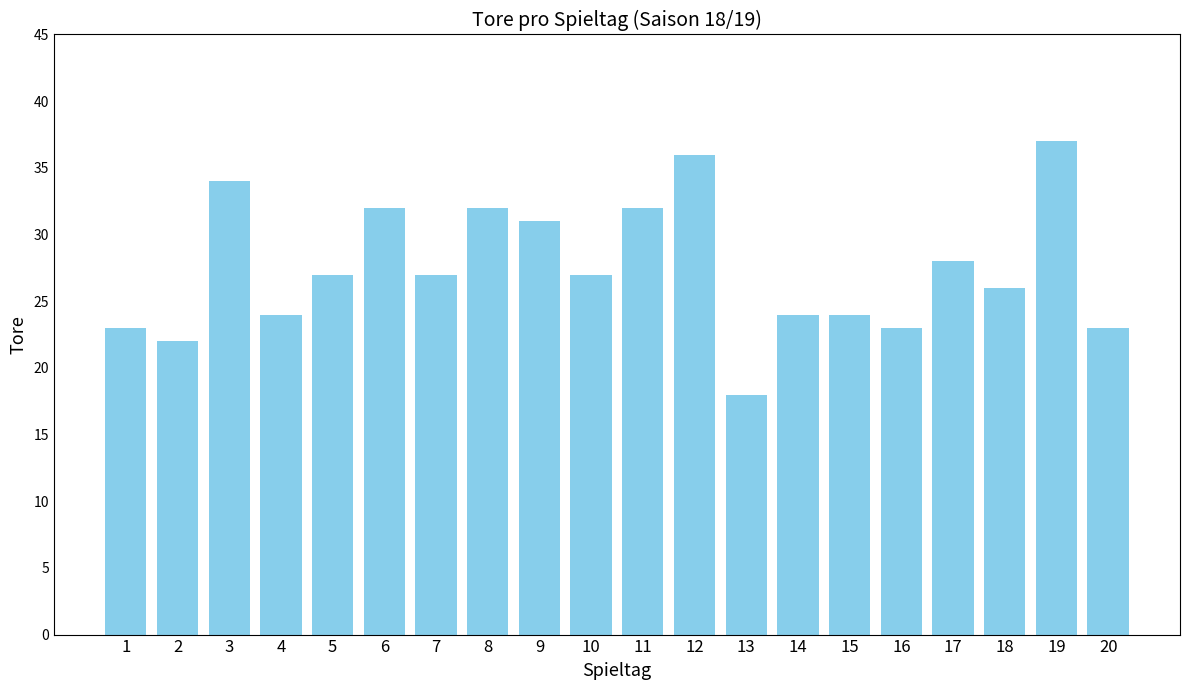

What is the sum of all values?

550